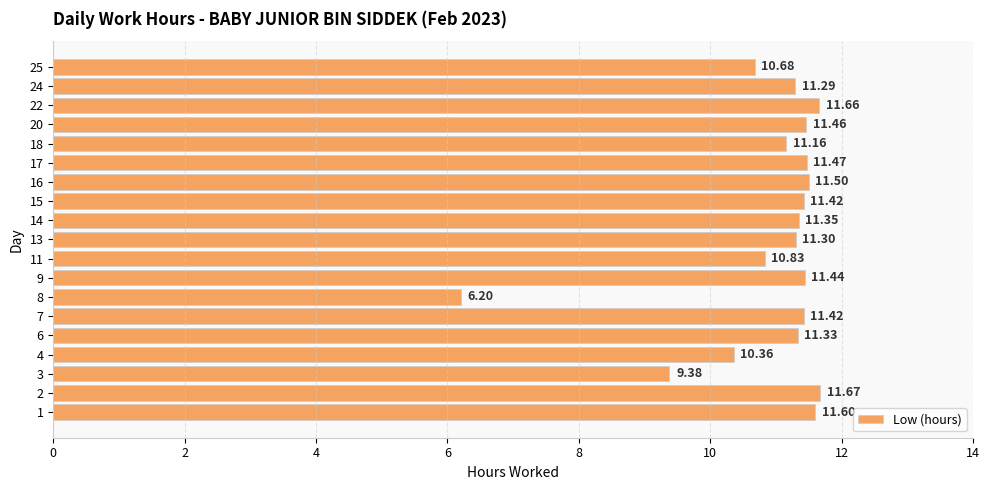

Read the value at 9.

11.4